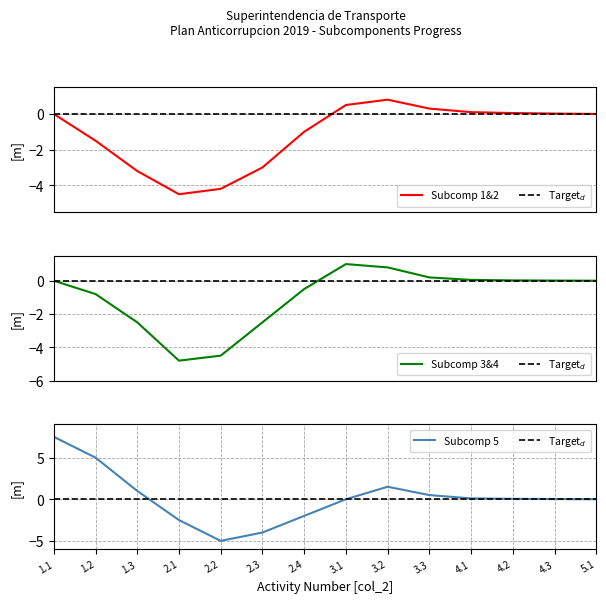

Is it true that Target$_d$ equals 0.0 at 3.3?

True